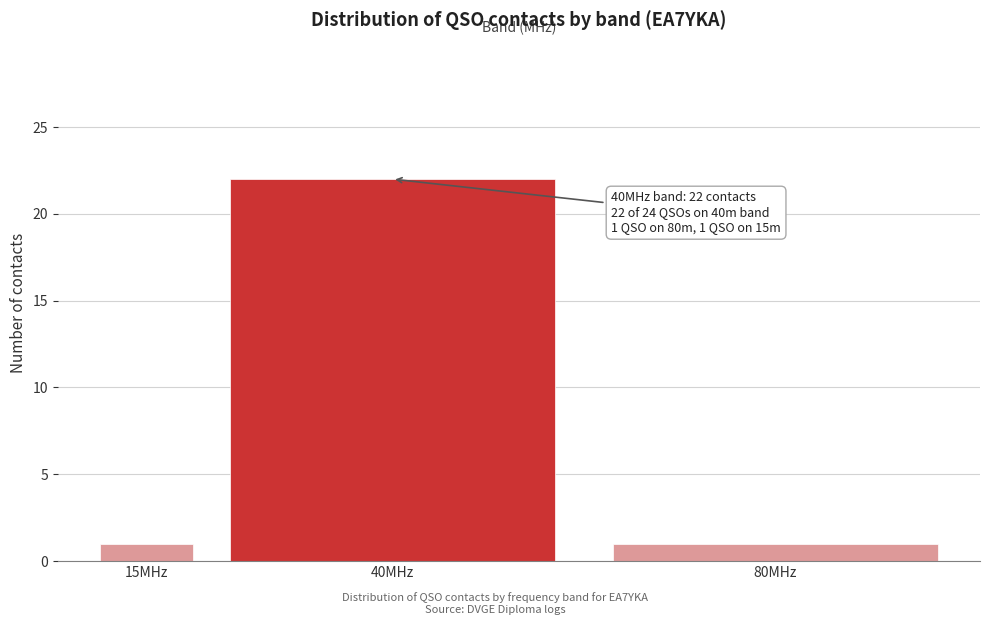

Reading left to right, list all the values displayed in this chart.

1	22	1